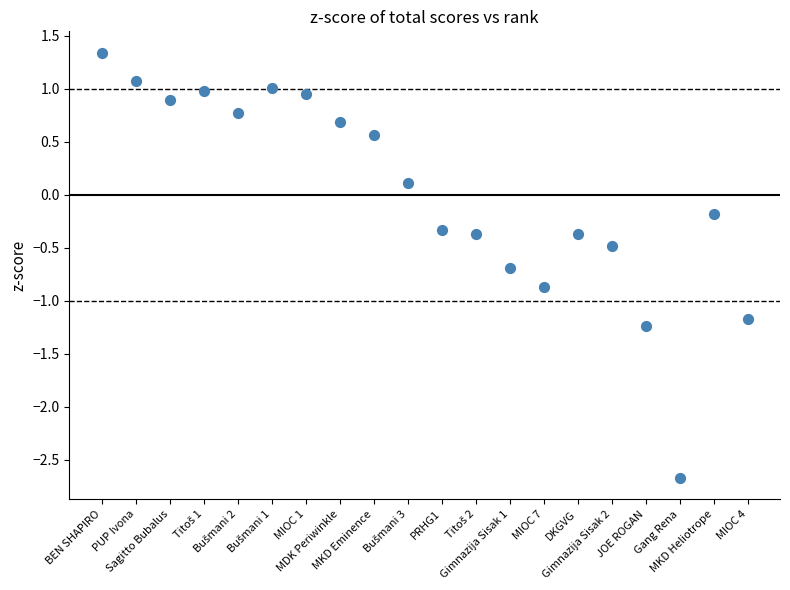

What is the range of Y values (max minus min)?

4.0